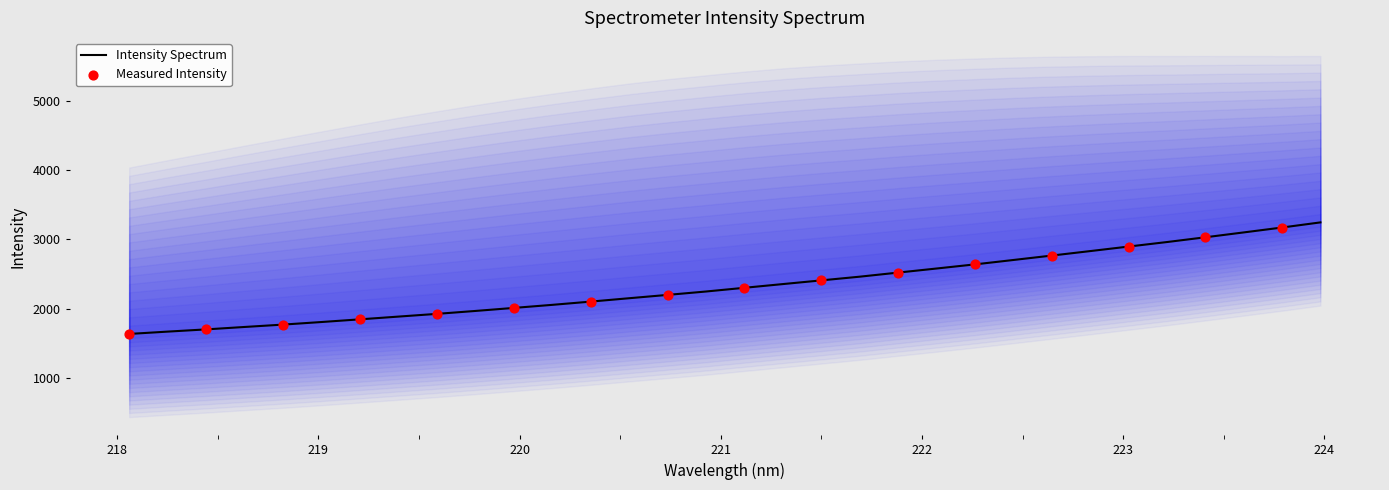

Approximately how many times larger is the value at 220.3533 compared to 218.2508?

1.3